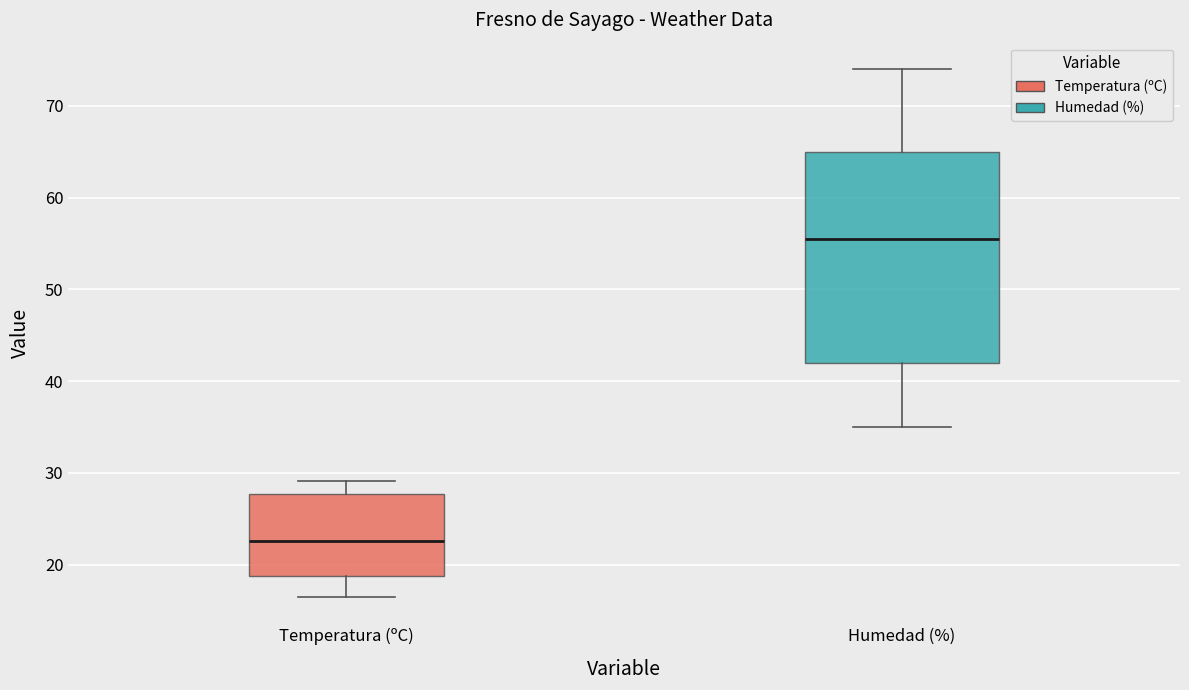

Which box's median line is the lowest?

Temperatura (ºC)